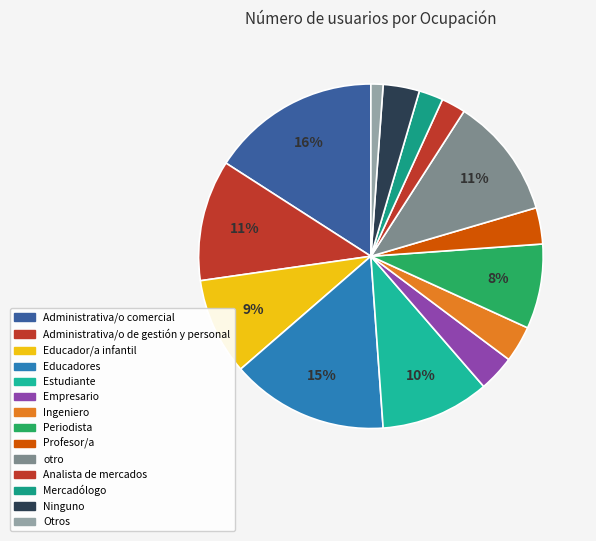

What is the ratio of the value at Administrativa/o de gestión y personal to the value at Mercadólogo?

5.0